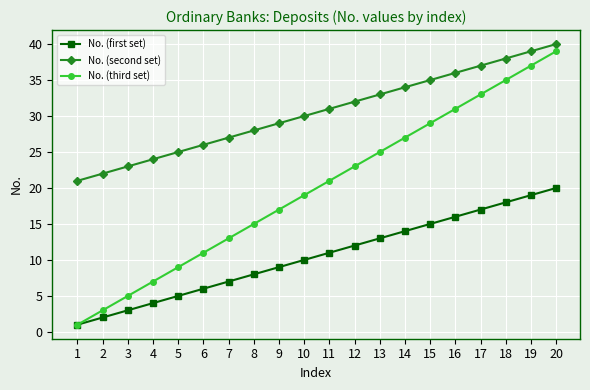

Reading left to right, extract all data points from this chart.

No. (first set): 1	2	3	4	5	6	7	8	9	10	11	12	13	14	15	16	17	18	19	20
No. (second set): 21	22	23	24	25	26	27	28	29	30	31	32	33	34	35	36	37	38	39	40
No. (third set): 1	3	5	7	9	11	13	15	17	19	21	23	25	27	29	31	33	35	37	39